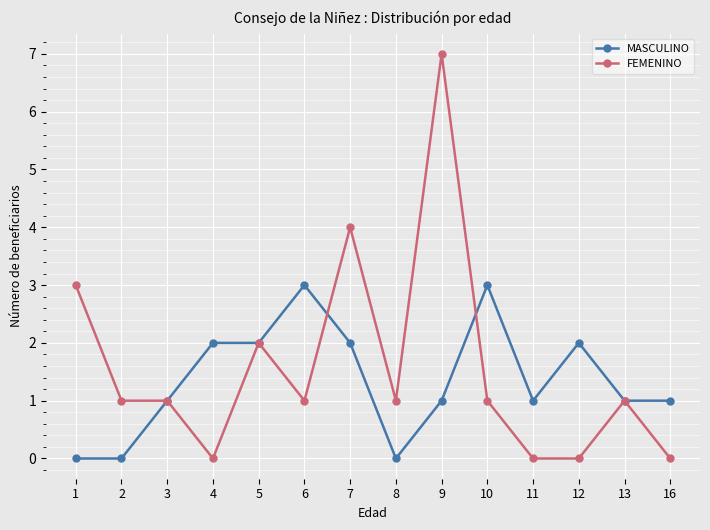

The value of MASCULINO at 2 is 0. True or false?

True